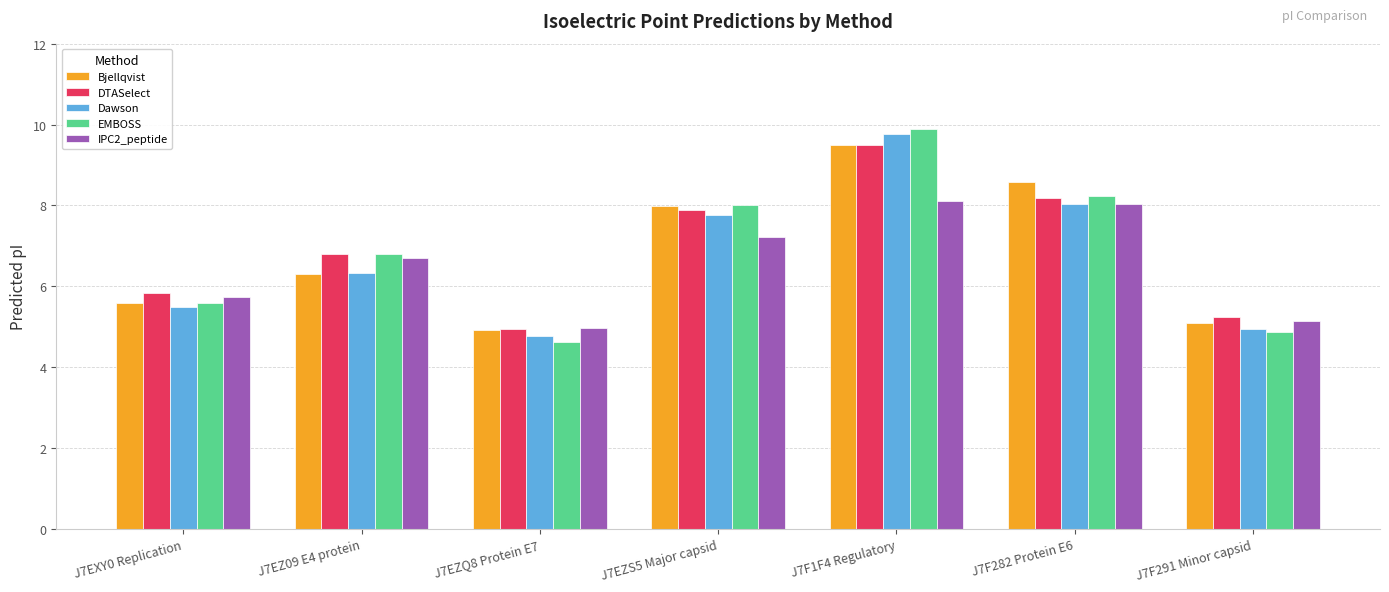

What are all the series names shown in the legend?

Bjellqvist, DTASelect, Dawson, EMBOSS, IPC2_peptide